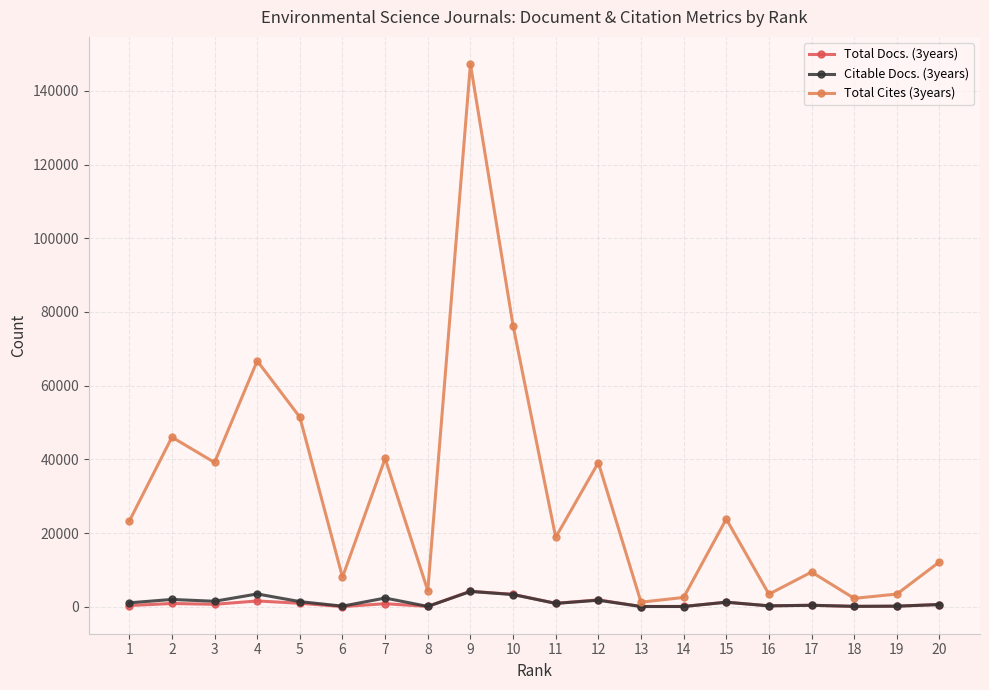

What is the difference between the Citable Docs. (3years) values at 14 and 2?

1917